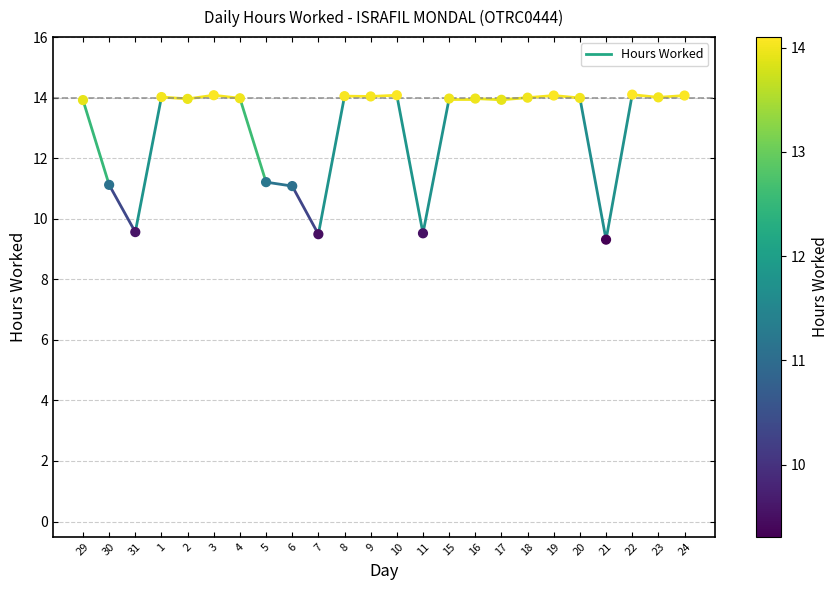

What is the range of Y values (max minus min)?

4.8